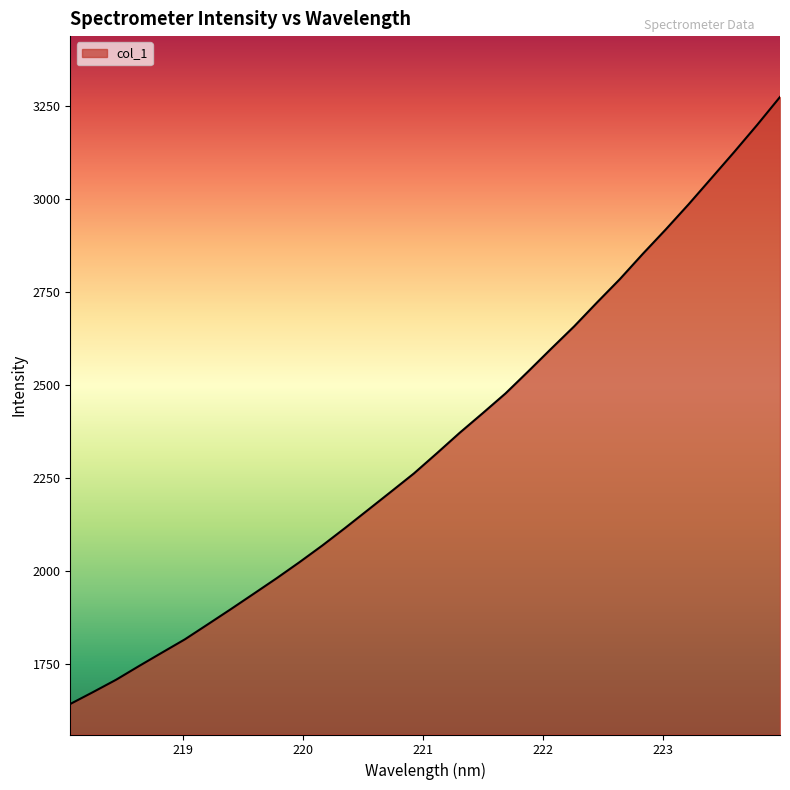

What is the difference between the maximum and minimum values?

1633.0